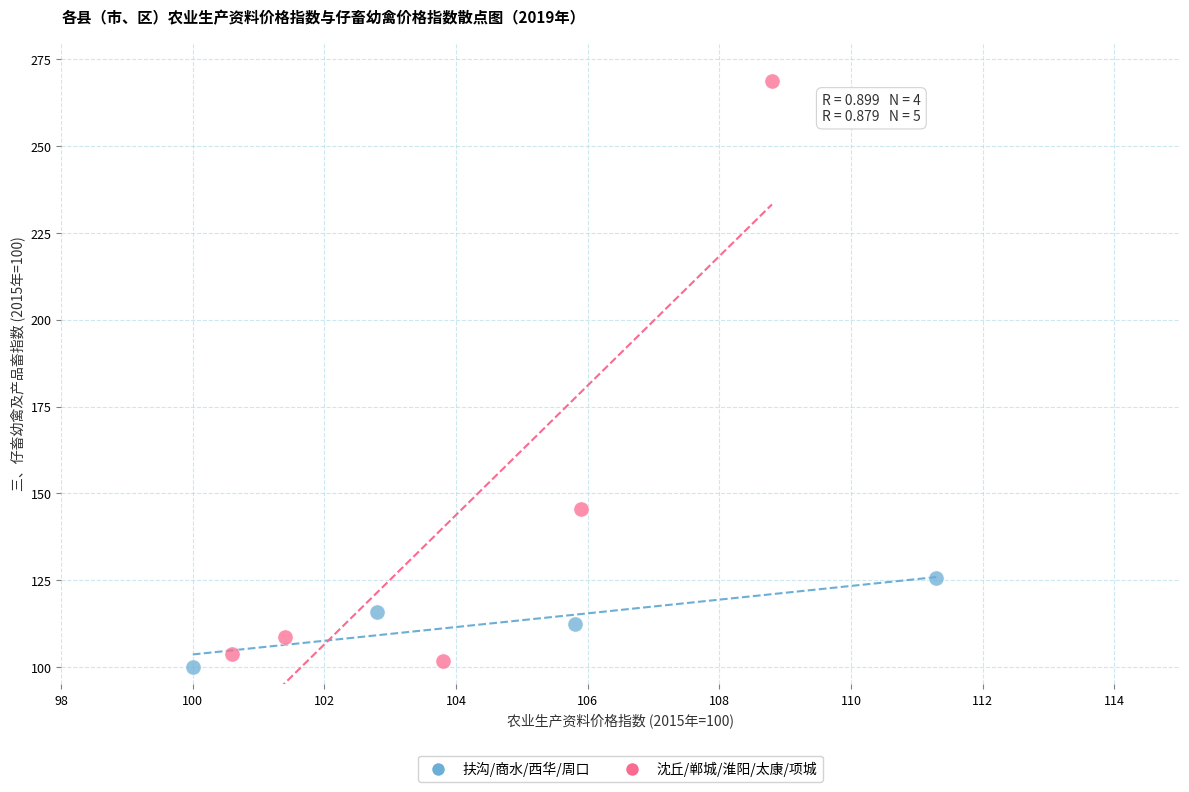

Which series reaches the maximum Y coordinate?

沈丘/郸城/淮阳/太康/项城